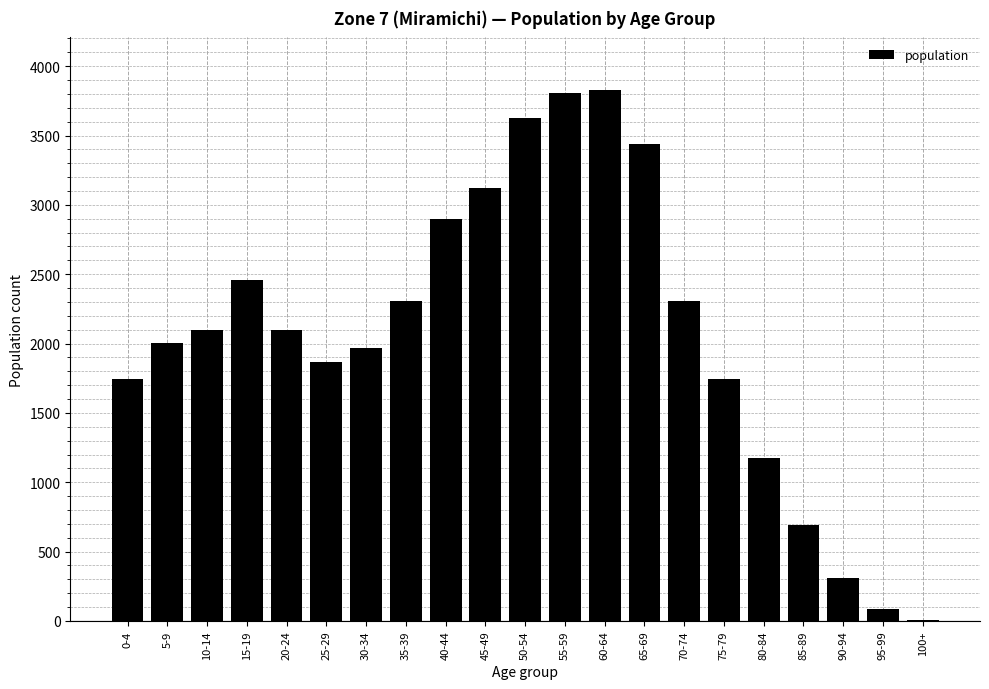

What is the sum of all values?

43575